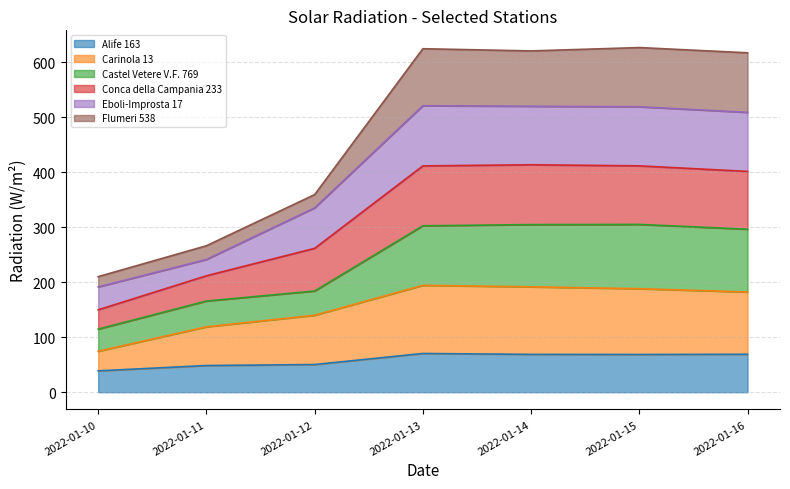

What is the minimum value for Alife 163?

38.8